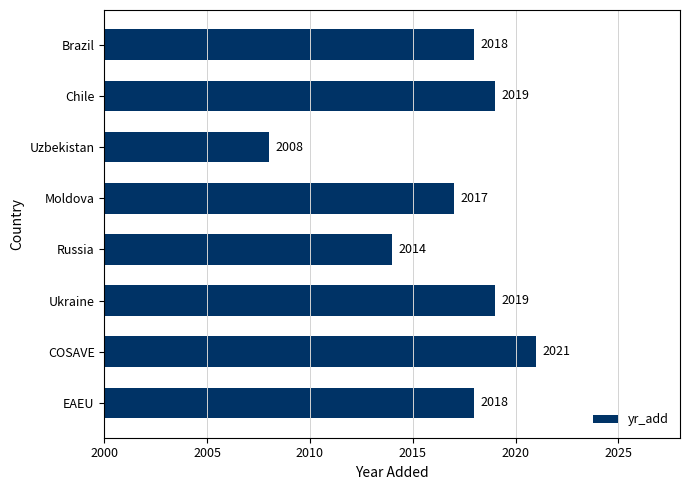

Where is the data nearest to the value 2014?

Russia